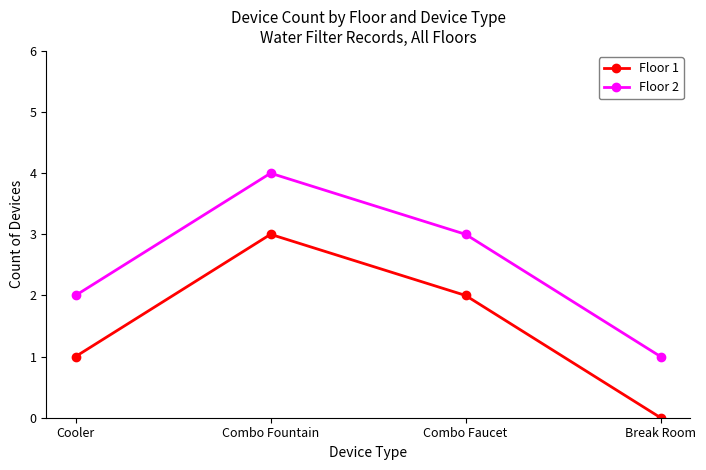

Rank the series by their maximum value, from highest to lowest.

Floor 2, Floor 1